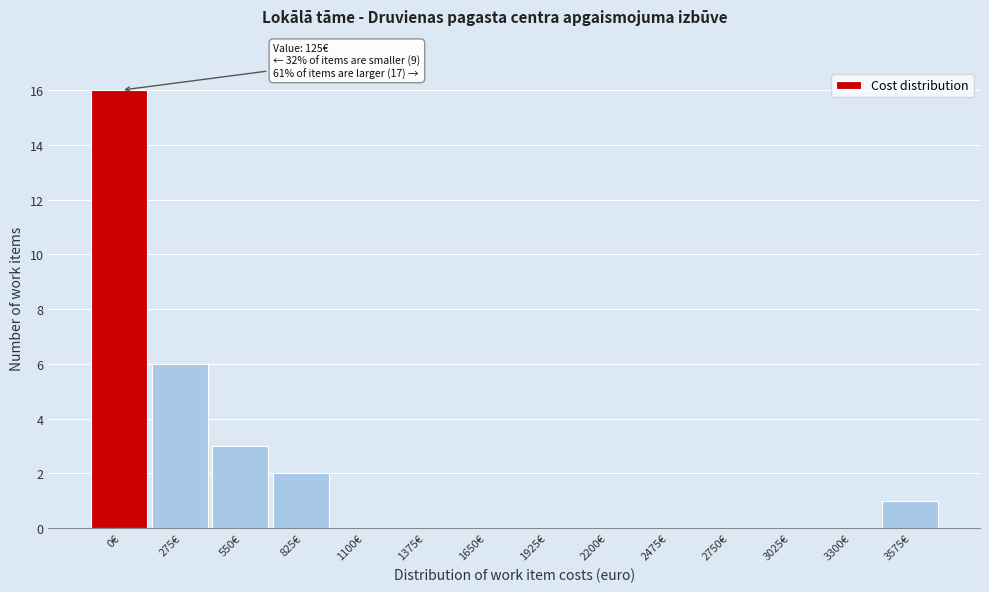

Reading left to right, extract all data points from this chart.

0€=16	275€=6	550€=3	825€=2	1100€=0	1375€=0	1650€=0	1925€=0	2200€=0	2475€=0	2750€=0	3025€=0	3300€=0	3575€=1